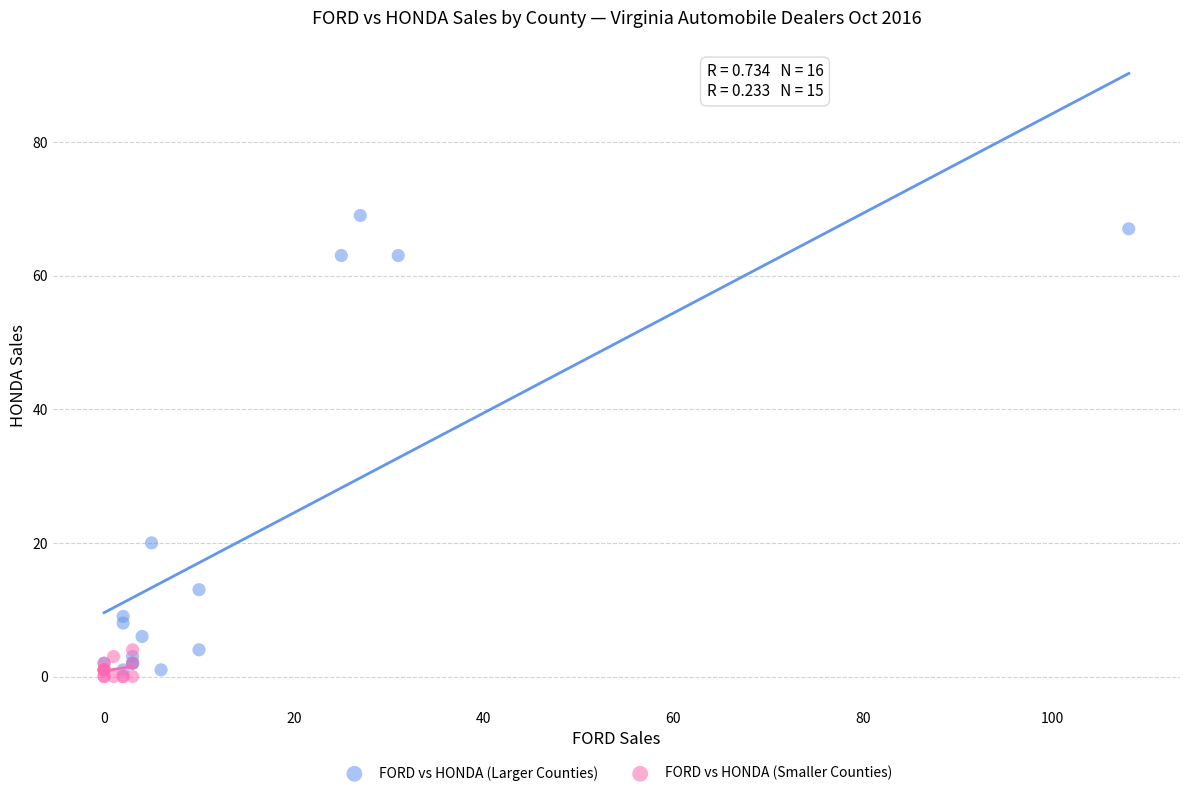

Which series reaches the maximum Y coordinate?

FORD vs HONDA (Larger Counties)